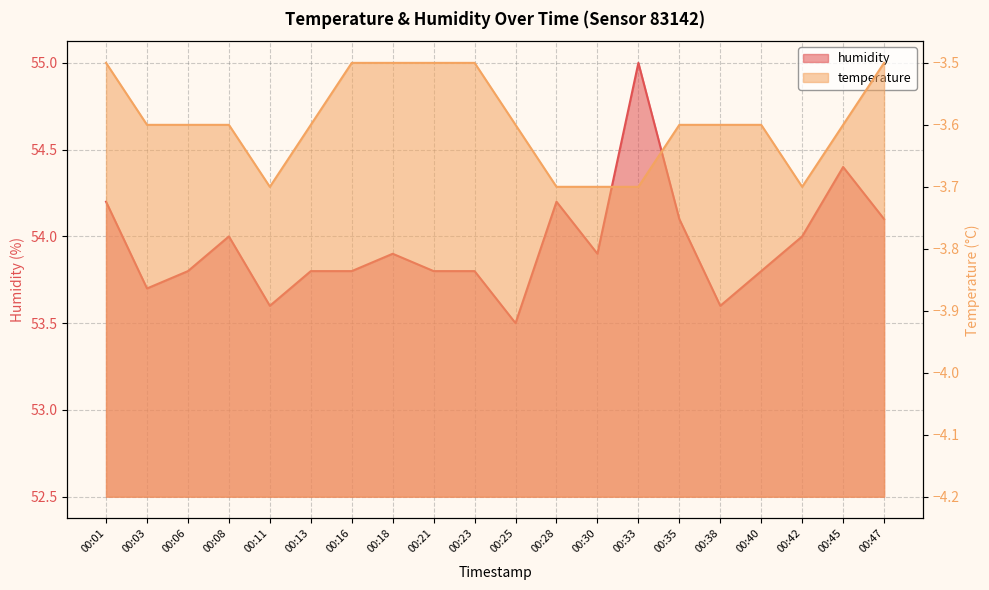

What is the value of the temperature point at the 9th from the left?

-3.5